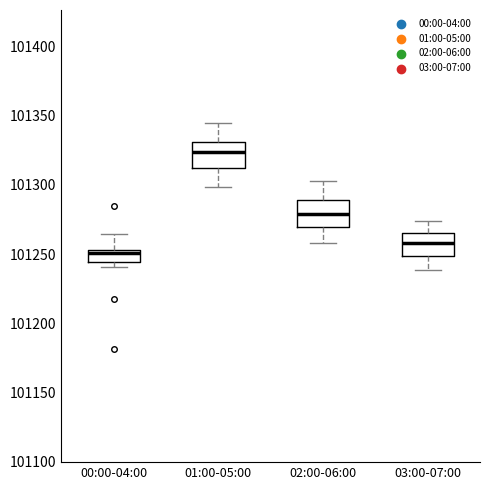

Reading left to right, transcribe this box plot: for each box, give where its median line is, the range the box spans, and where its two whiskers end, as read against the y-axis. The values are not printed on the chart, so give them approximately, as read against the axis.

00:00-04:00: median 101250, box 101245 to 101255, whiskers 101240 to 101265
01:00-05:00: median 101325, box 101310 to 101330, whiskers 101300 to 101345
02:00-06:00: median 101280, box 101270 to 101290, whiskers 101260 to 101300
03:00-07:00: median 101260, box 101250 to 101265, whiskers 101240 to 101275